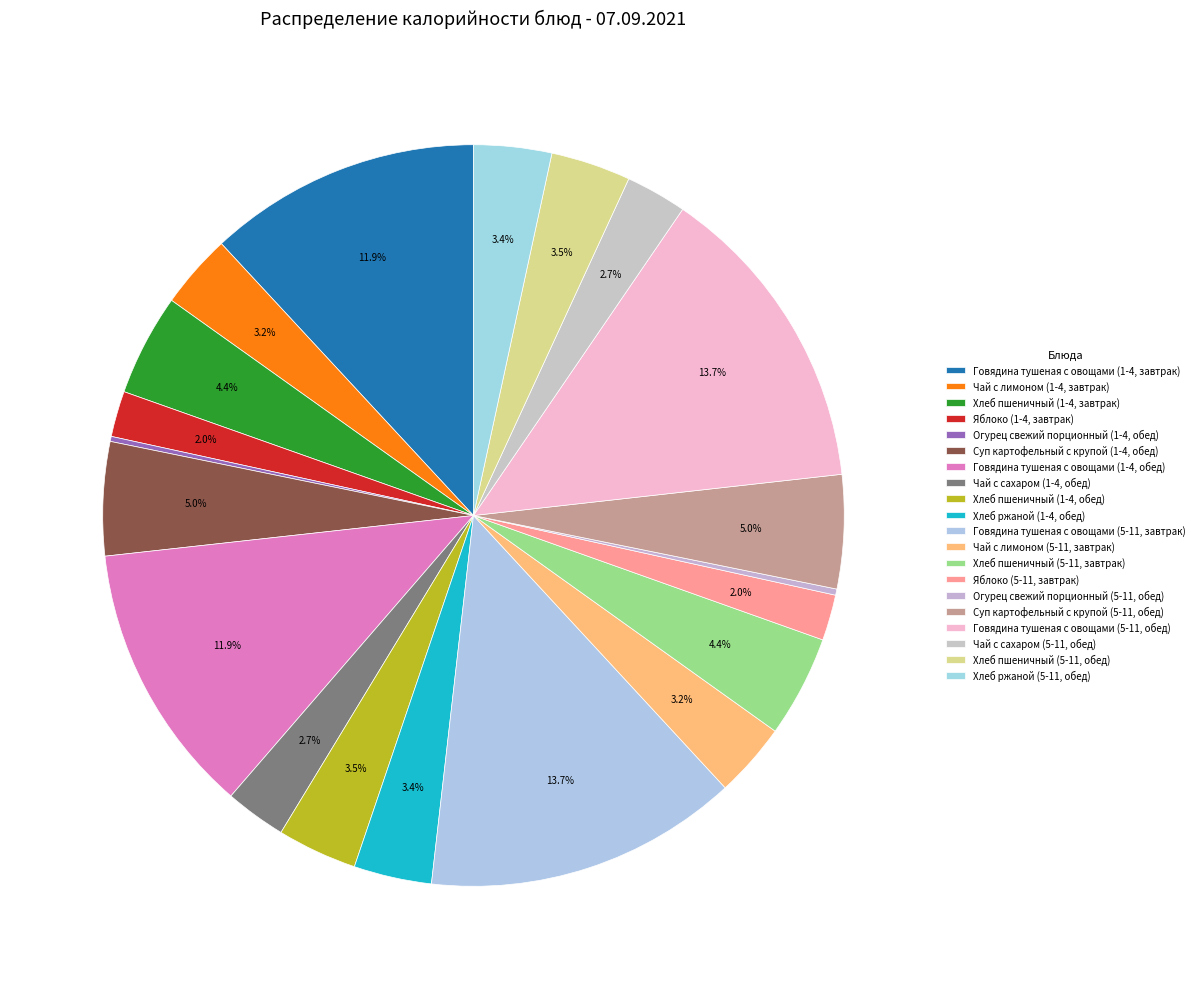

Count the number of slices in the pie.

20